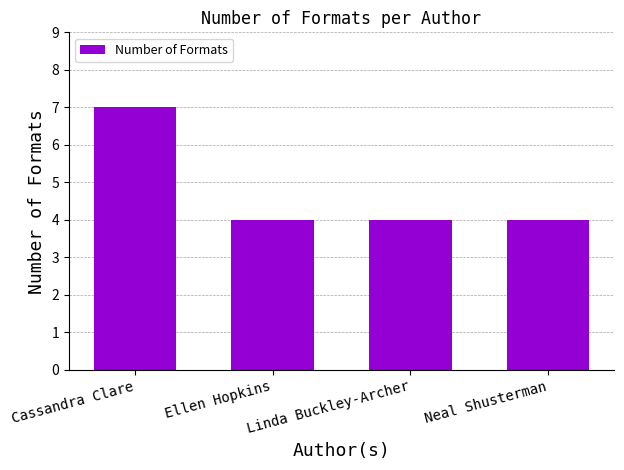

What is the value of the 4th bar from the left?

4